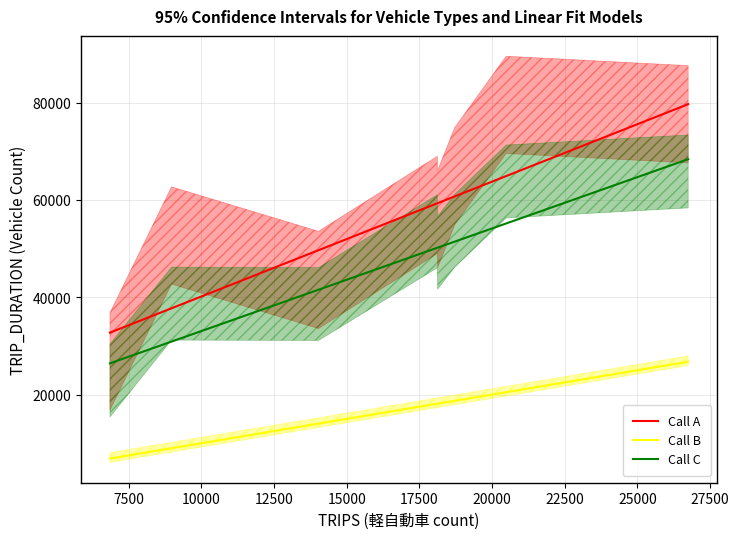

Rank the series by their maximum value, from lowest to highest.

Call B (軽自動車), Call C (乗用), Call A (総数)